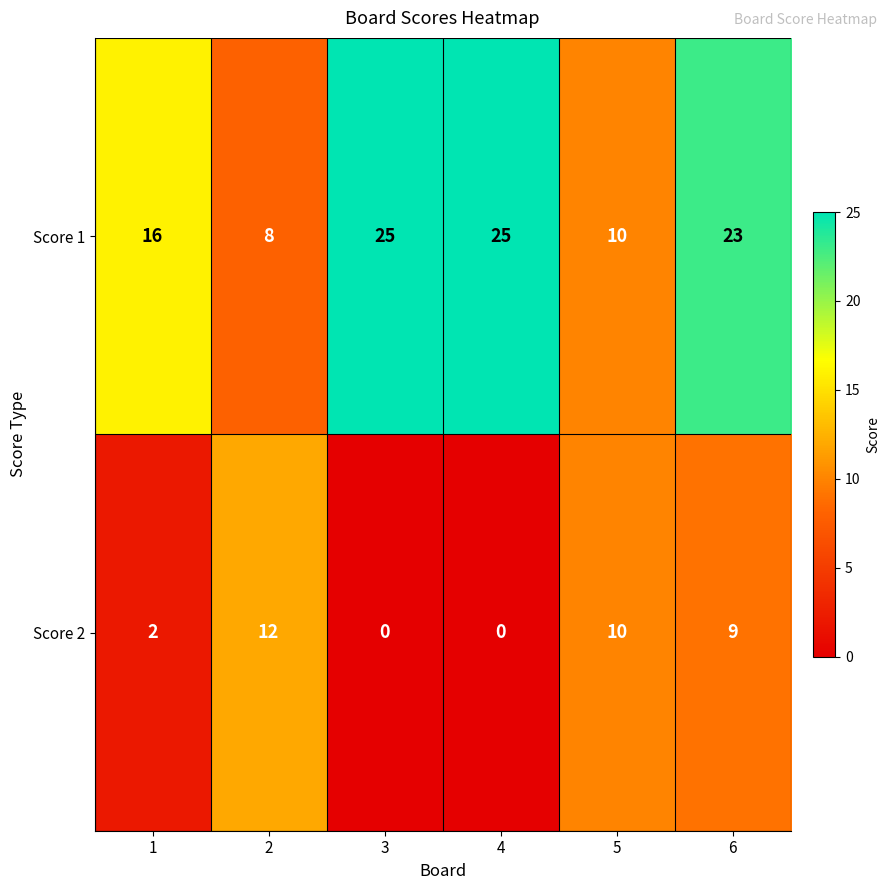

Count the Score 1 values in the range 10 to 25.

5